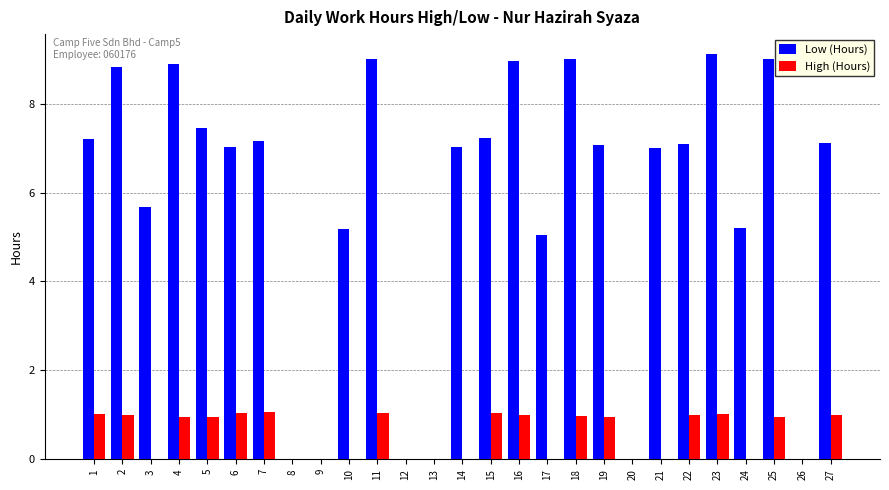

What are all the series names shown in the legend?

Low (Hours), High (Hours)